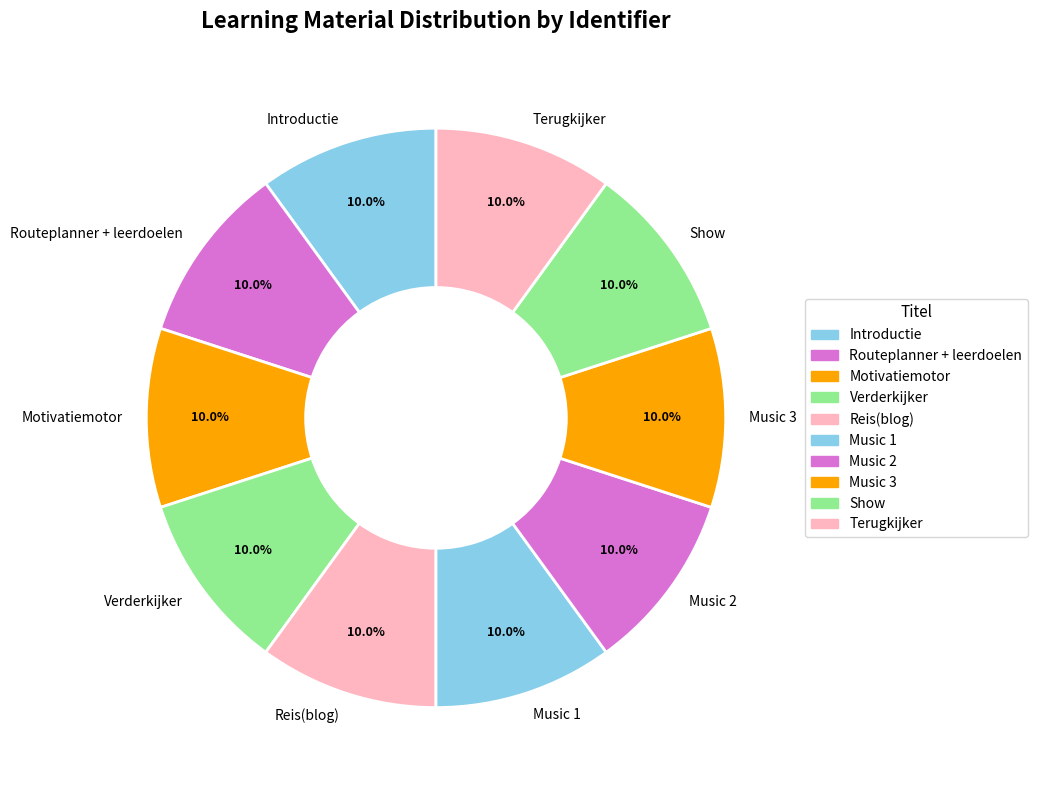

Is it true that Music 2 is 18% of the pie?

False